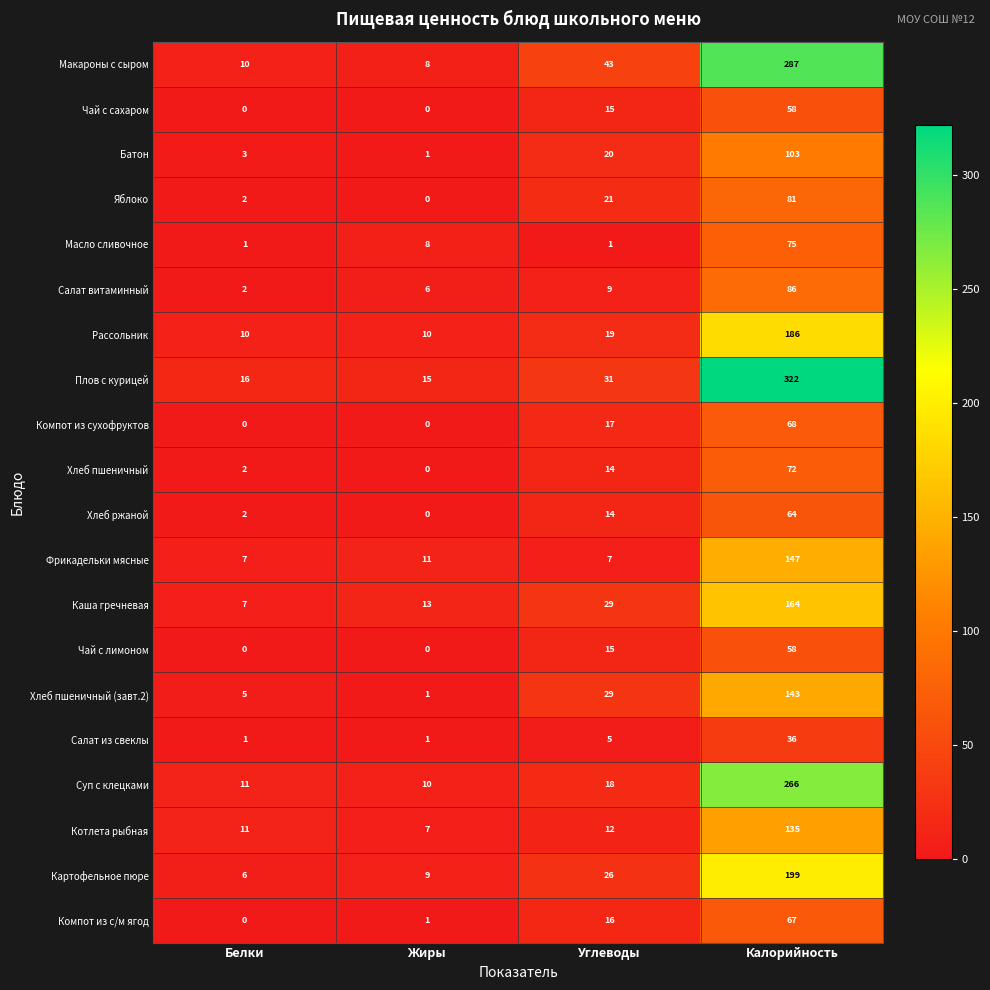

Which series has the largest total across all categories?

Плов с курицей